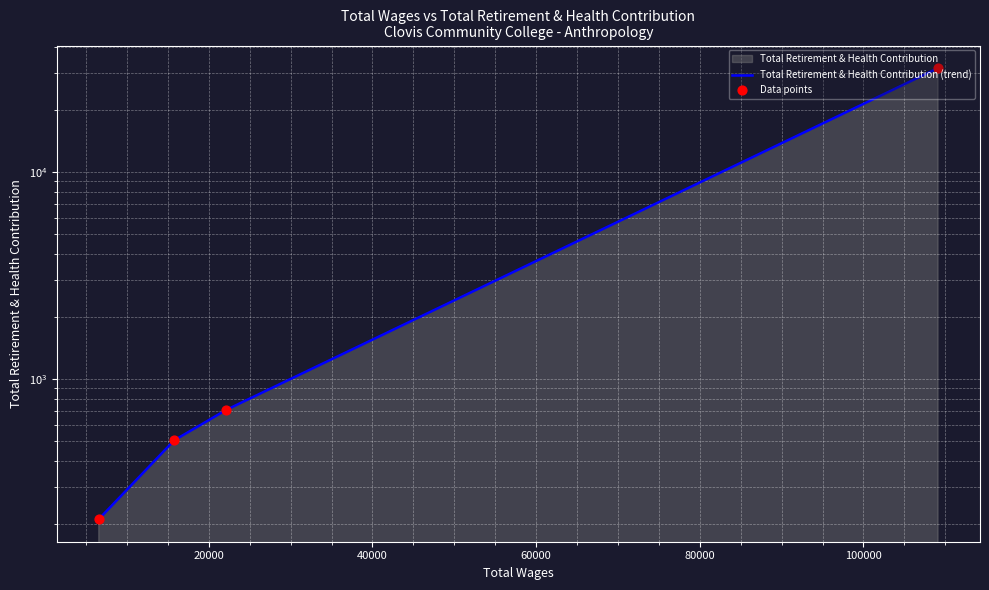

At how many categories does at least one series exceed 21997?

1